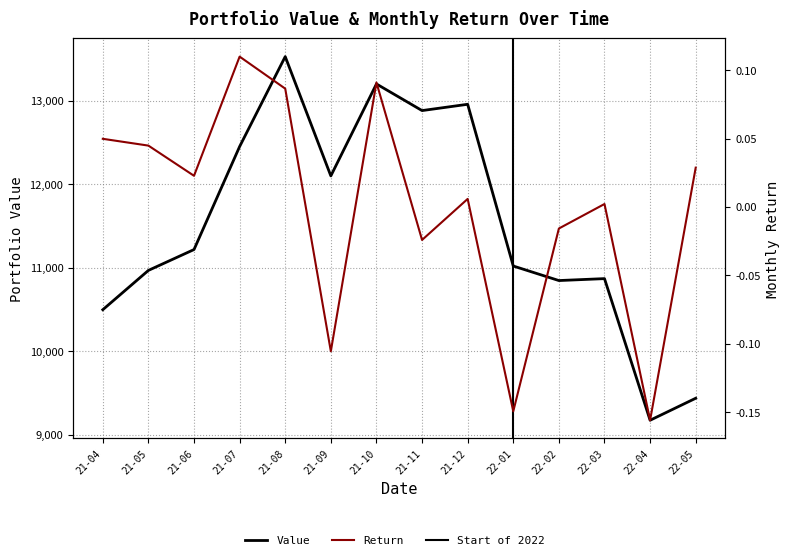

Which series has the largest range (max minus min)?

Value